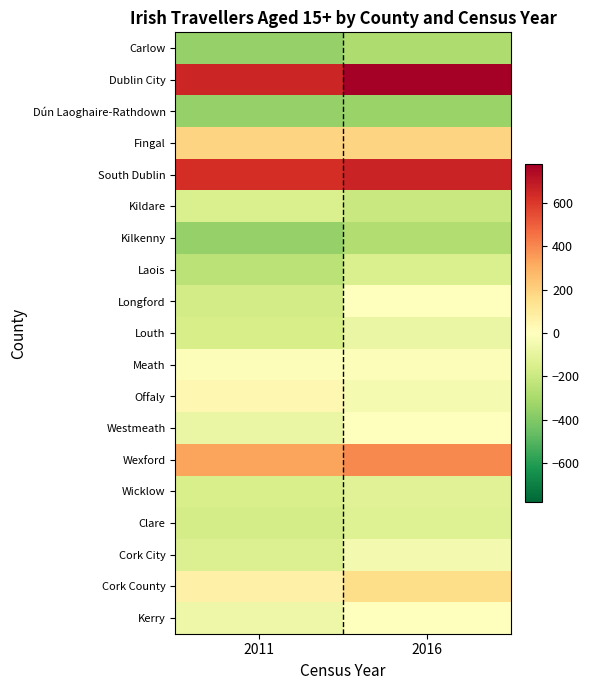

Rank the series at 2011 from lowest to highest value.

Kilkenny, Carlow, Dún Laoghaire-Rathdown, Laois, Longford, Clare, Louth, Wicklow, Kildare, Cork City, Westmeath, Kerry, Meath, Offaly, Cork County, Fingal, Wexford, South Dublin, Dublin City